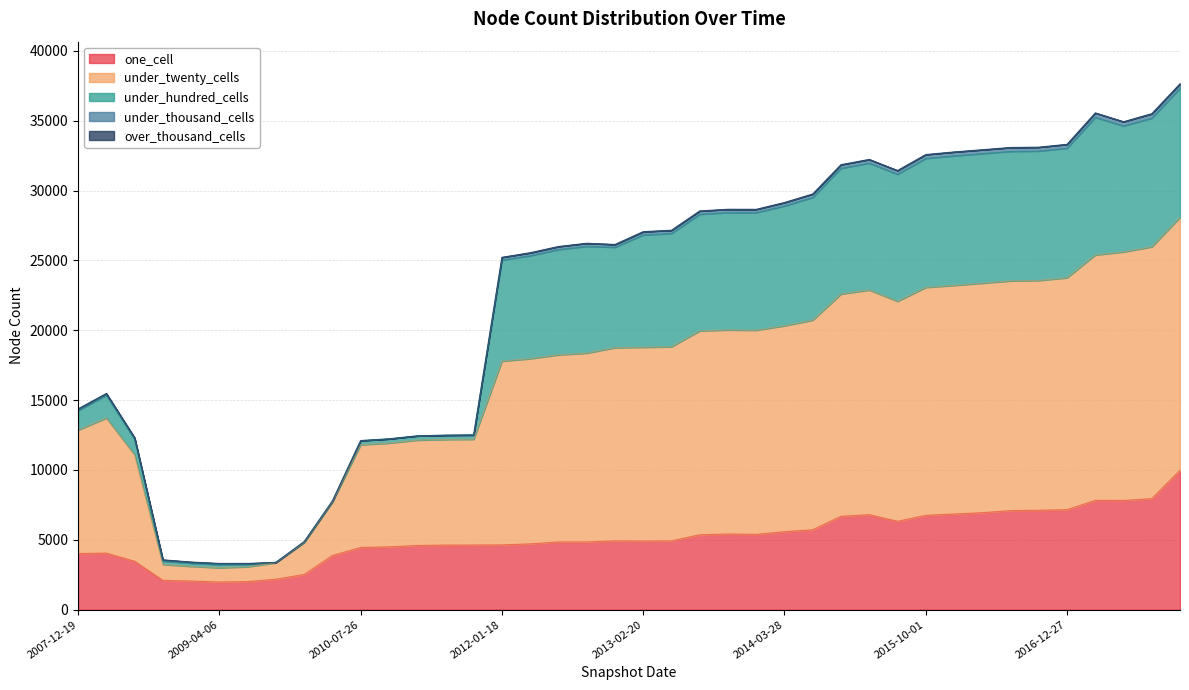

What is the greatest value displayed?

18105